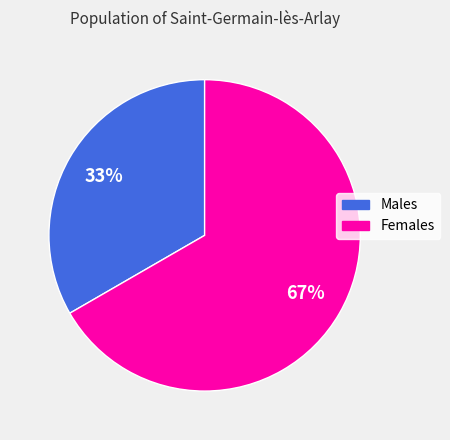

Is there any slice that represents more than half of the pie?

Yes